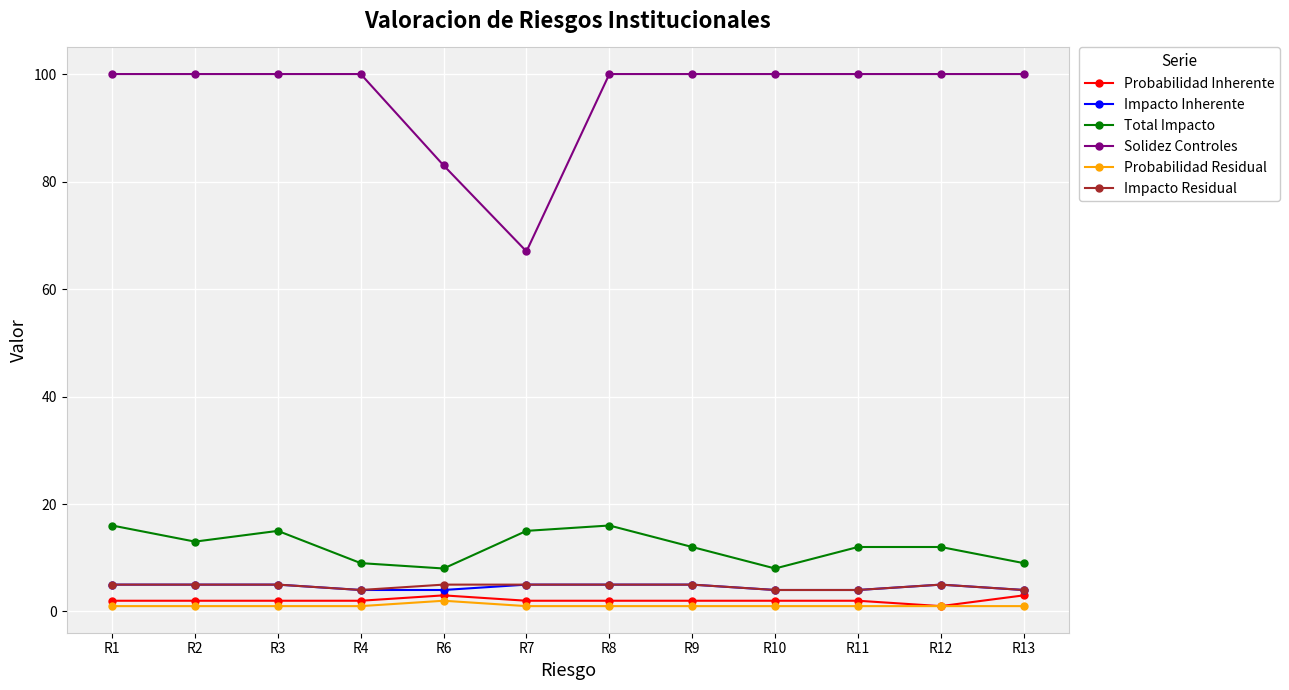

At R6, list the series in order from smallest to largest.

Probabilidad Residual, Probabilidad Inherente, Impacto Inherente, Impacto Residual, Total Impacto, Solidez Controles